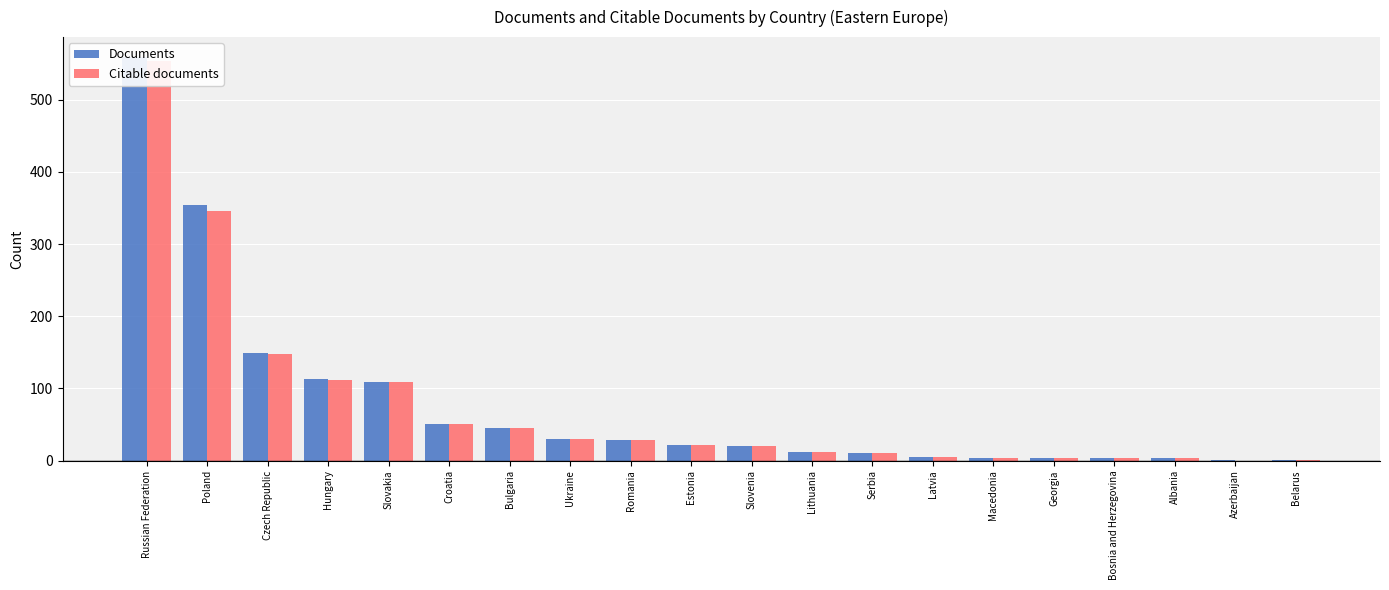

List the series in order of their overall mean, highest first.

Documents, Citable documents